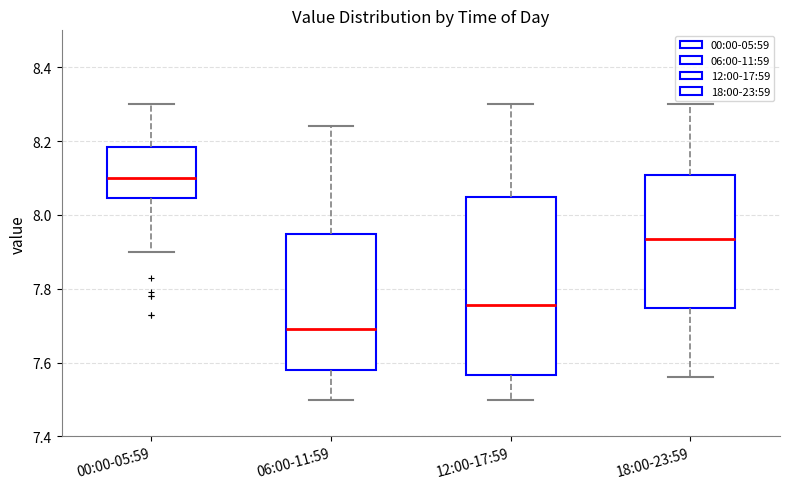

Comparing the boxes themselves (not the whiskers), which one is the tallest?

12:00-17:59